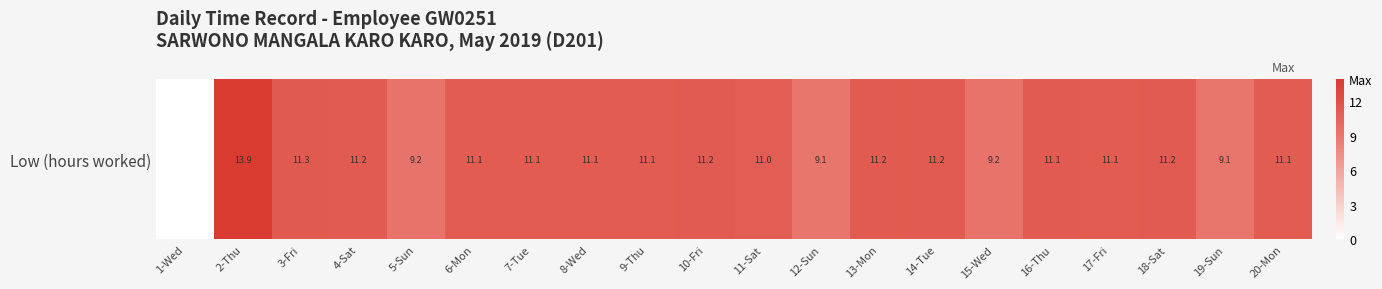

True or false: the data shows 11.1 at 16-Thu.

True